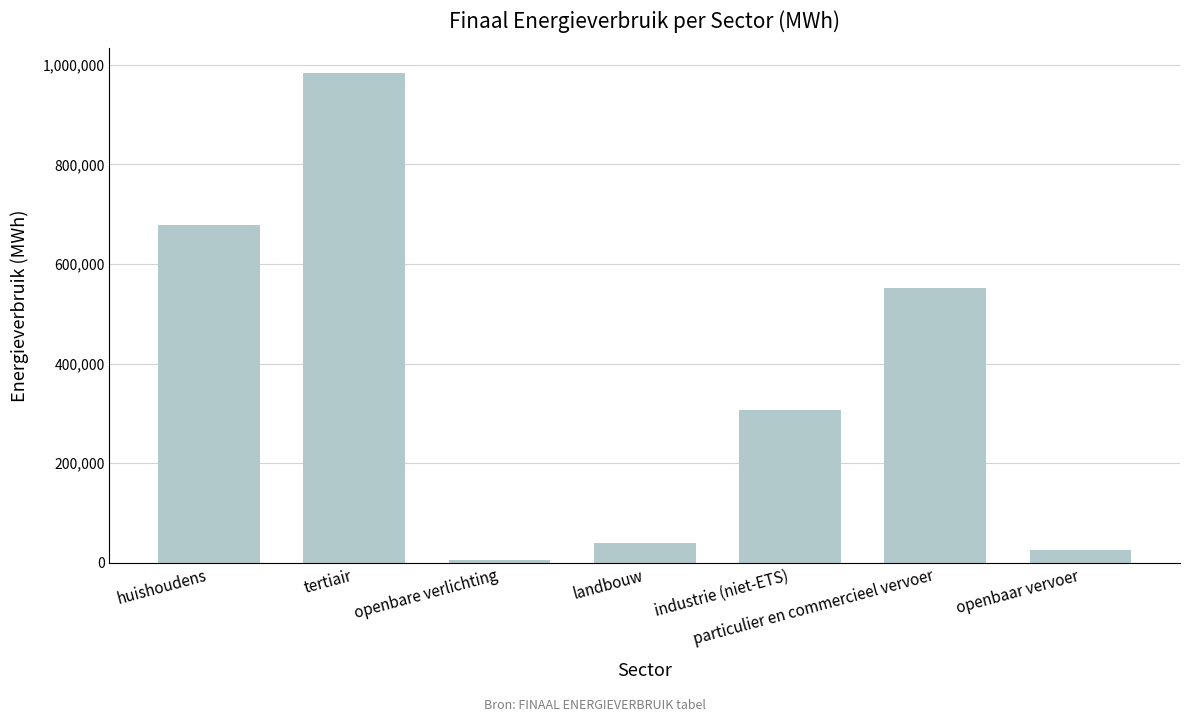

What position from the left is tertiair?

2